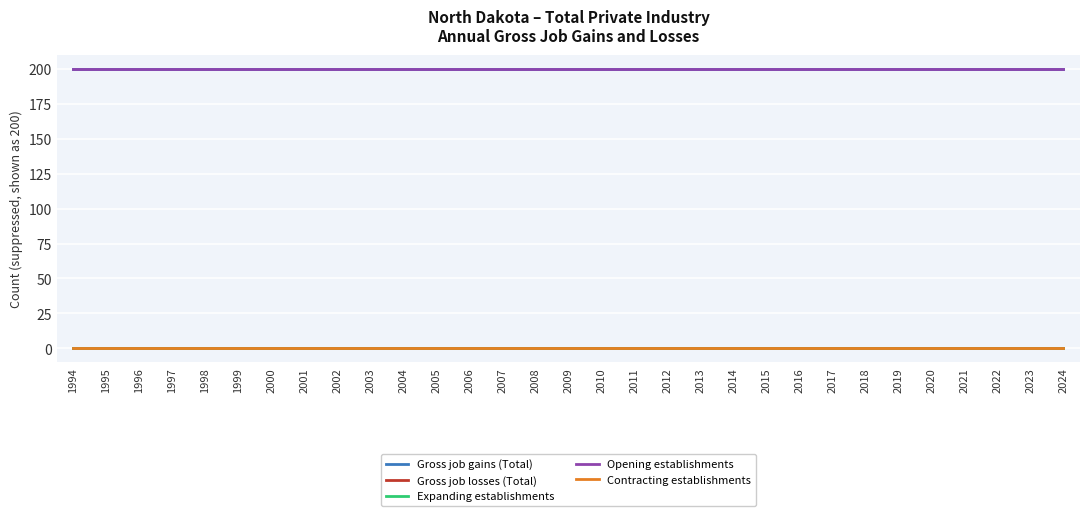

What is the sum of the Opening establishments values at 2016 and 2000?

400